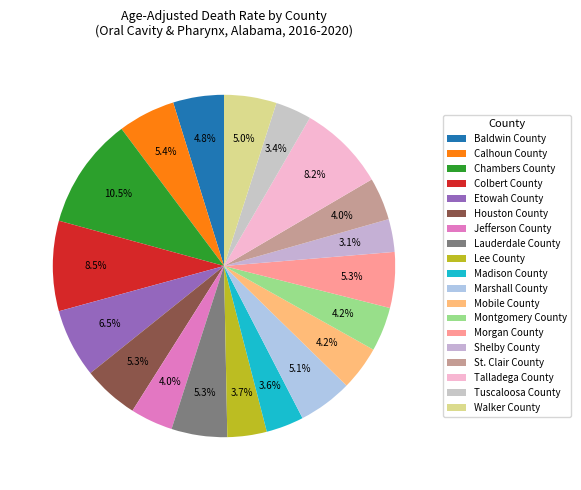

True or false: Jefferson County accounts for 4% of the total.

True